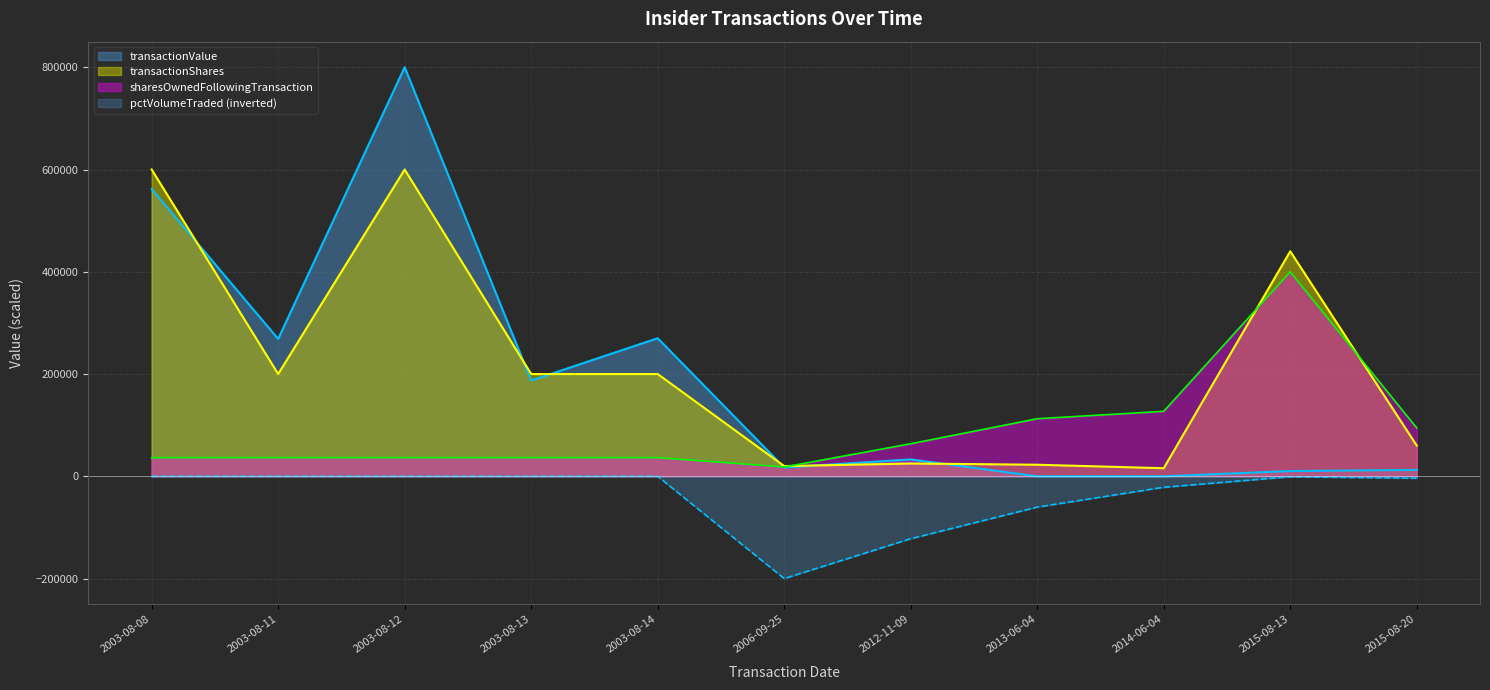

Reading left to right, list all the values displayed in this chart.

transactionValue: 2003-08-08=561879.0	2003-08-11=268668.6	2003-08-12=800000.0	2003-08-13=187293.0	2003-08-14=270046.4	2006-09-25=17222.3	2012-11-09=33058.6	2013-06-04=0.0	2014-06-04=0.0	2015-08-13=10265.2	2015-08-20=12488.3
transactionShares: 2003-08-08=600000.0	2003-08-11=200000.0	2003-08-12=600000.0	2003-08-13=200000.0	2003-08-14=200000.0	2006-09-25=20000.0	2012-11-09=25000.0	2013-06-04=22600.0	2014-06-04=15800.0	2015-08-13=440000.0	2015-08-20=60000.0
sharesOwnedFollowingTransaction: 2003-08-08=36363.6	2003-08-11=36363.6	2003-08-12=36363.6	2003-08-13=36363.6	2003-08-14=36363.6	2006-09-25=18181.8	2012-11-09=63636.4	2013-06-04=112618.2	2014-06-04=127090.9	2015-08-13=400000.0	2015-08-20=94545.5
pctVolumeTraded: 2003-08-08=-0.0	2003-08-11=-0.0	2003-08-12=-0.0	2003-08-13=-0.0	2003-08-14=-0.0	2006-09-25=-200000.0	2012-11-09=-122024.0	2013-06-04=-60230.6	2014-06-04=-21426.2	2015-08-13=-866.1	2015-08-20=-3709.1